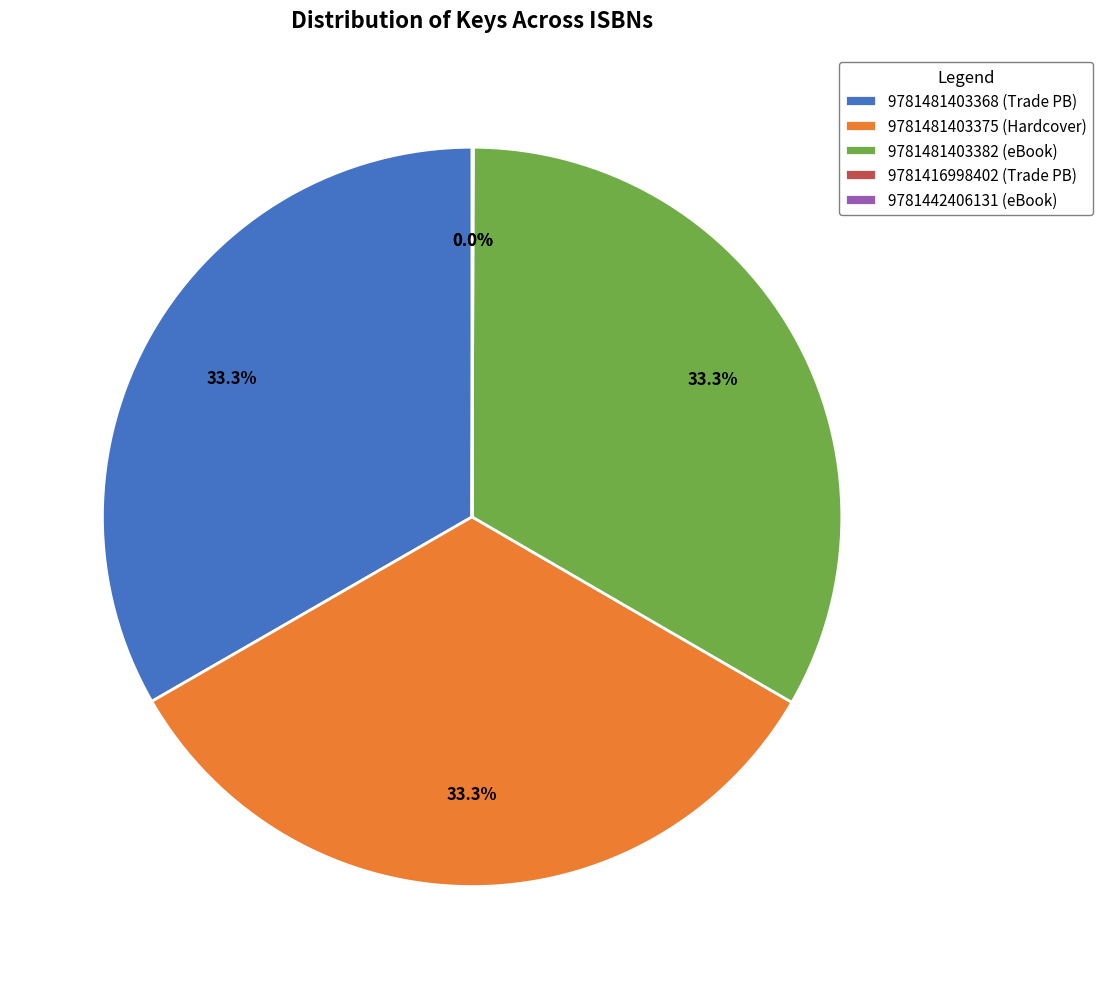

Do 9781481403368 and 9781481403375 together represent more than half of the pie?

Yes